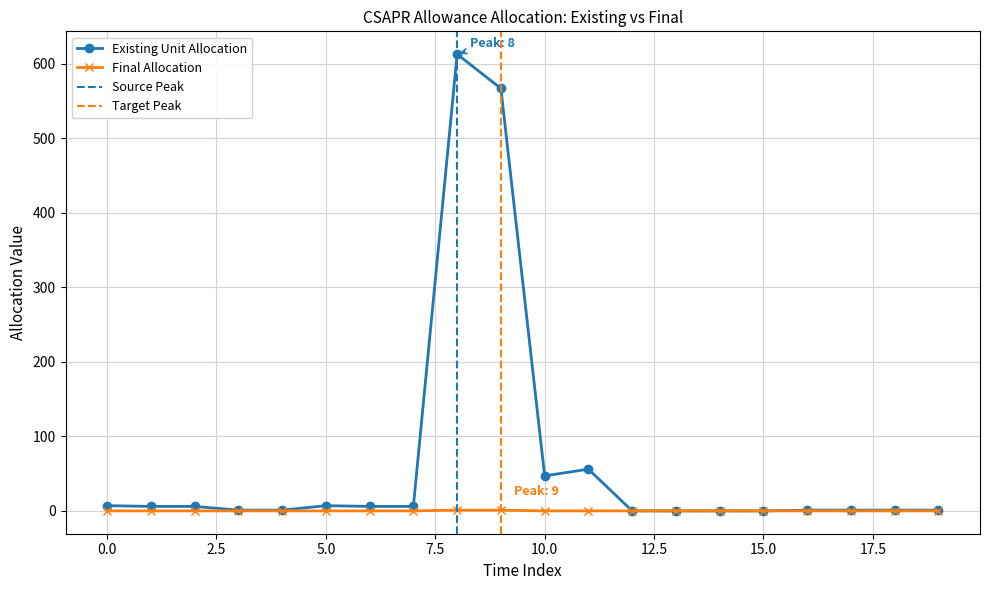

The value of Existing Unit Allocation at 11 is 100. True or false?

False